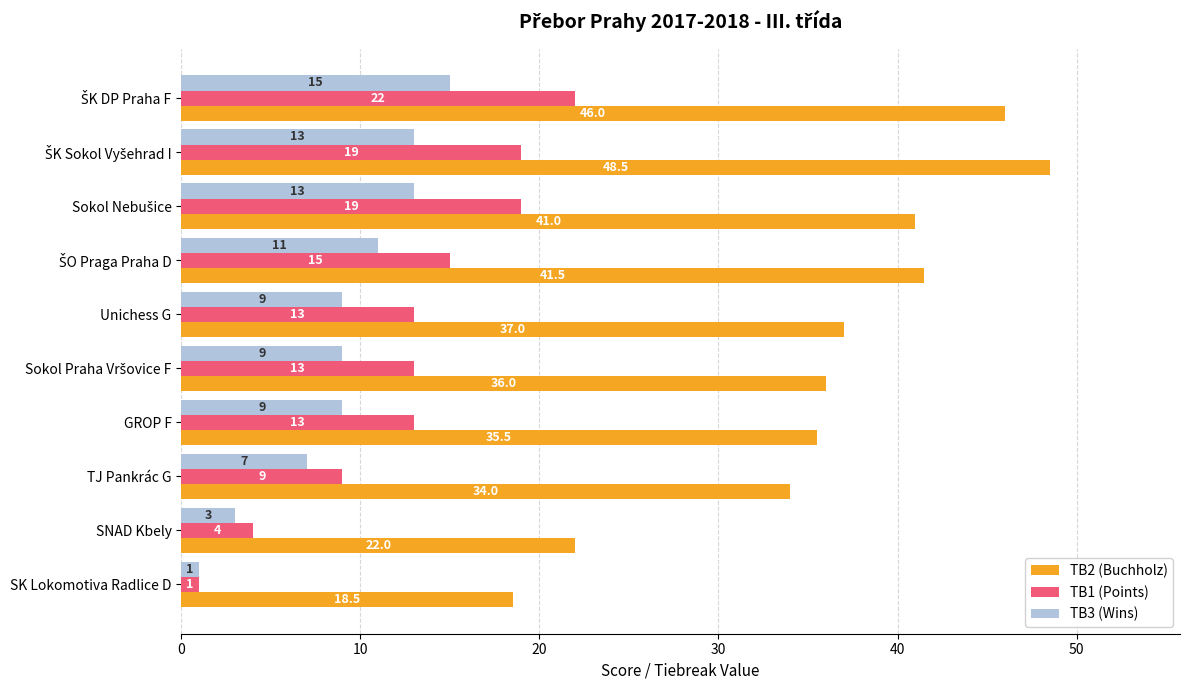

At which label is TB2 (Buchholz) closest to 33?

TJ Pankrác G